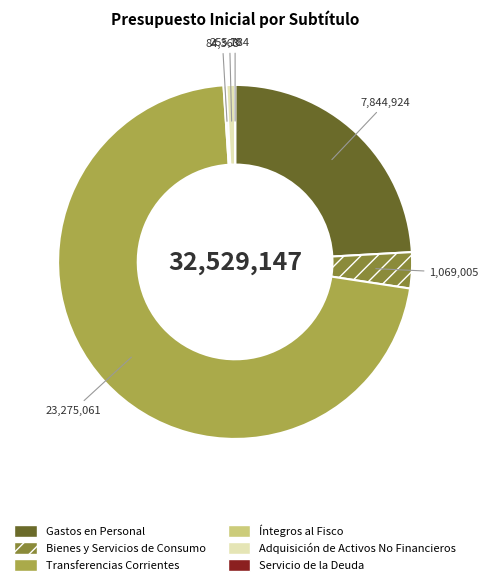

True or false: Gastos en Personal accounts for 13% of the total.

False